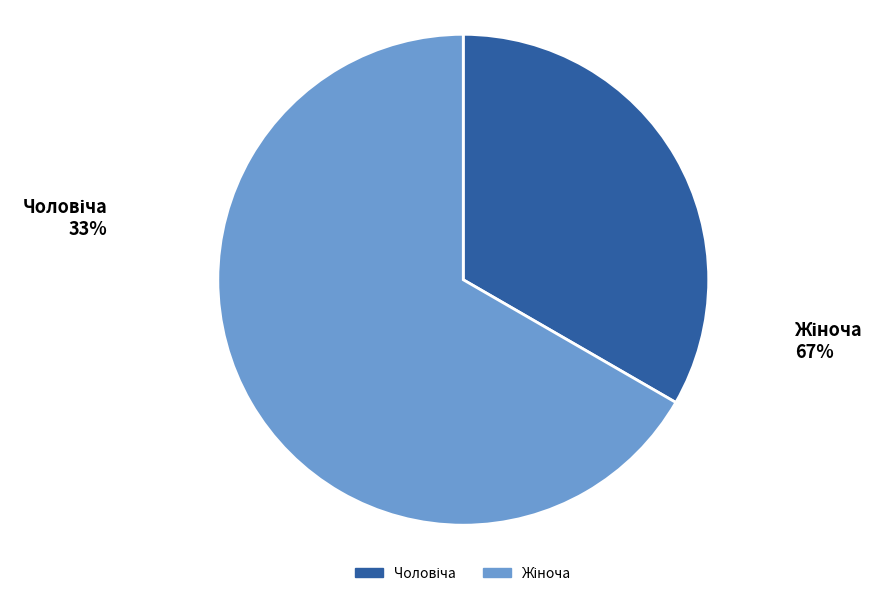

To the nearest percent, what is the average slice percentage?

50%